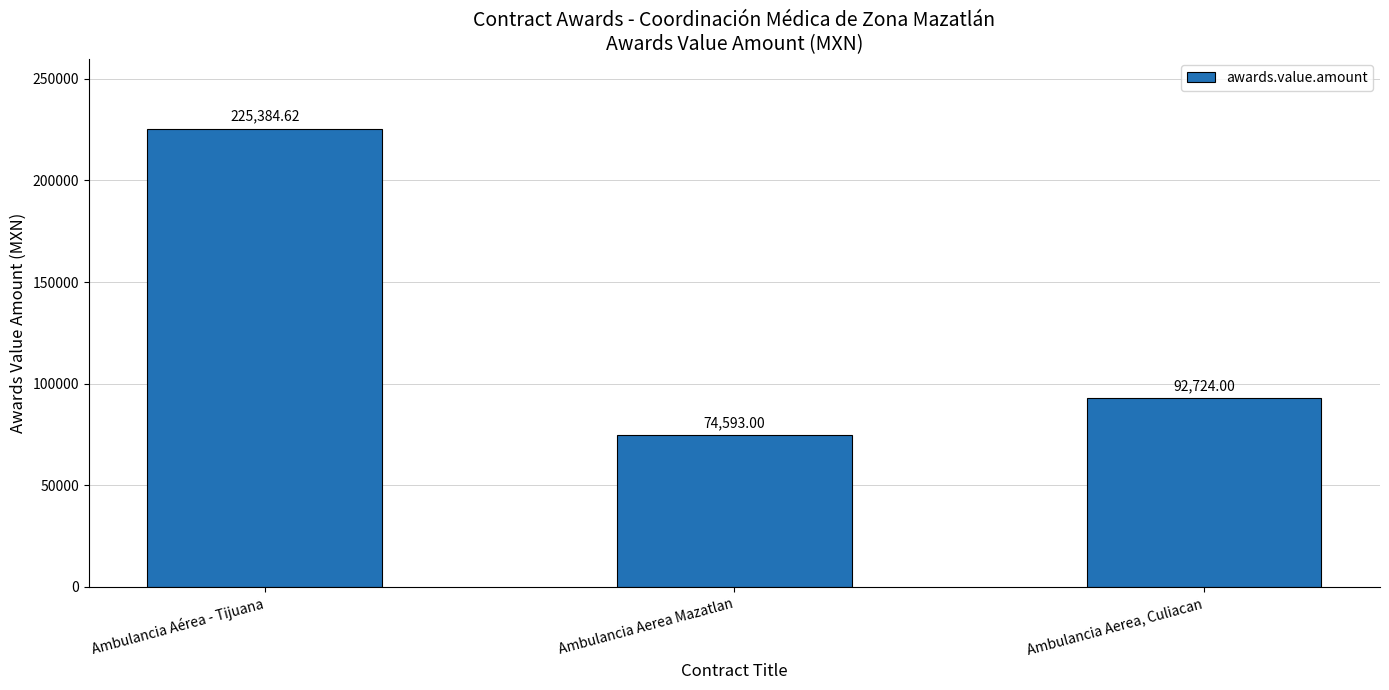

What is the value of the 2nd bar from the left?

74593.0